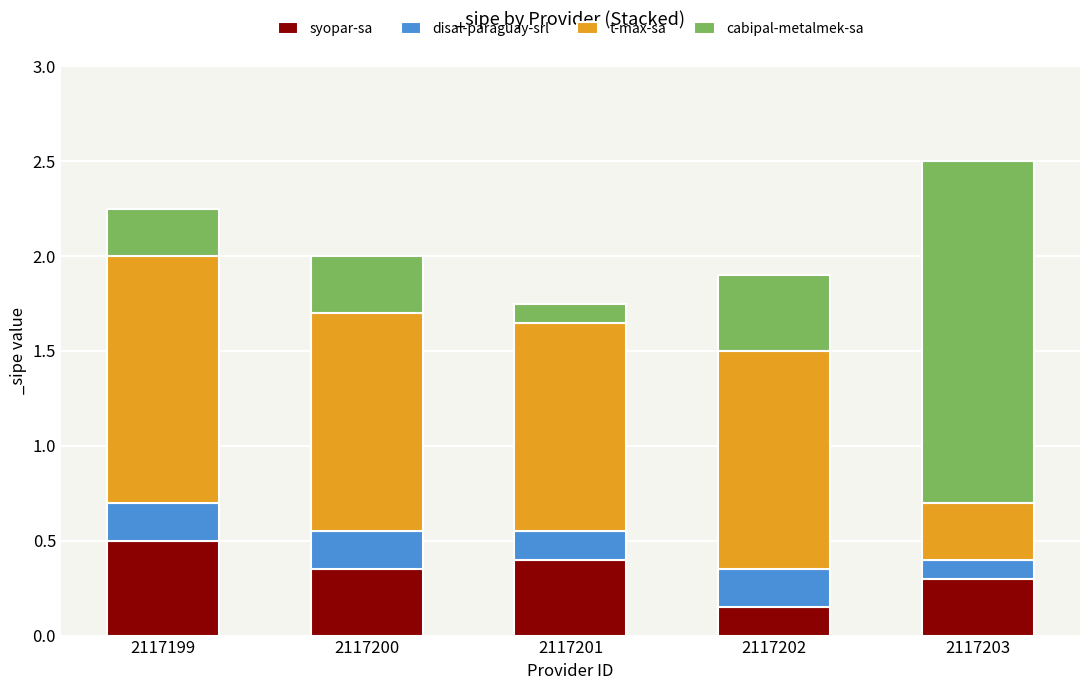

Which category has the highest value in the syopar-sa series?

2117199